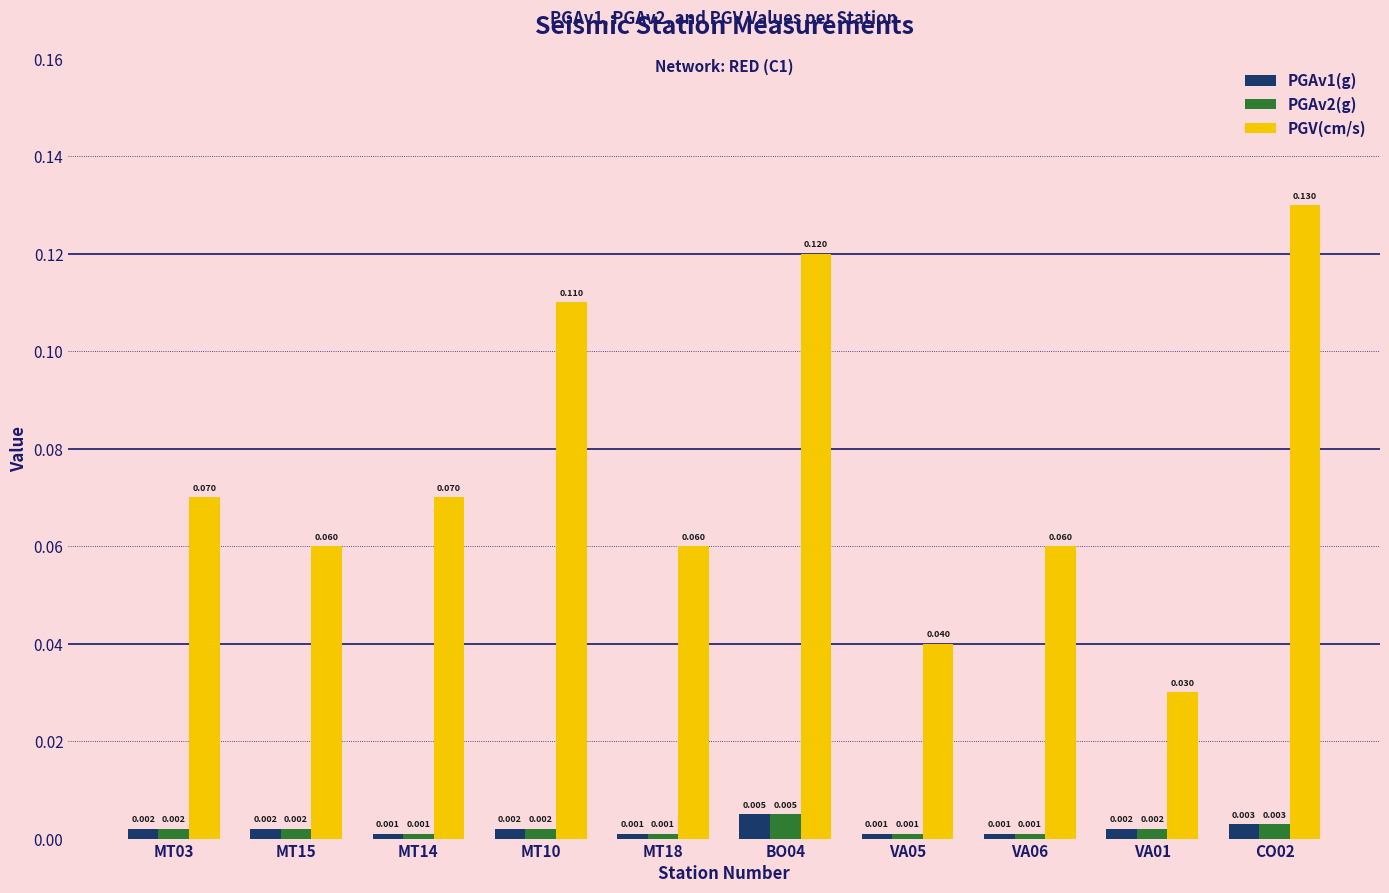

Which series has the largest range (max minus min)?

PGV(cm/s)